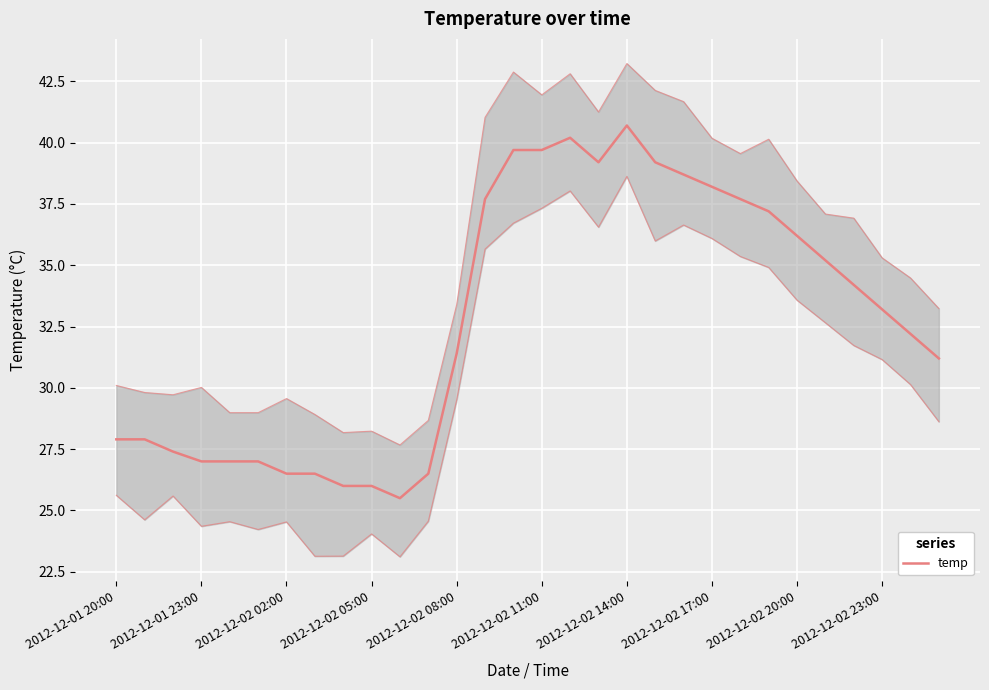

Is it true that the value at 2012-12-02 14:00 is 58.5?

False